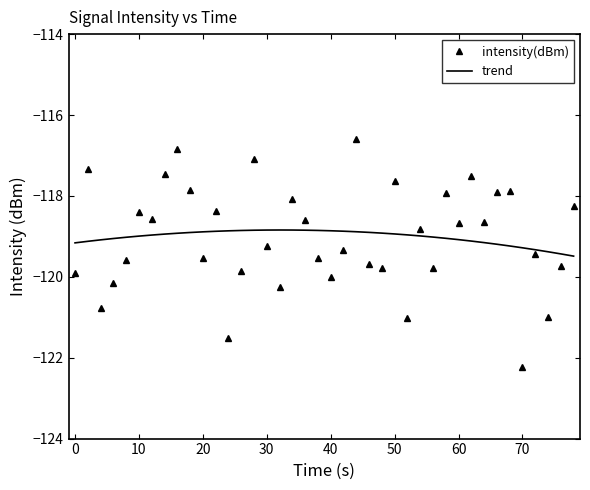

What are all the series names shown in the legend?

intensity(dBm), trend